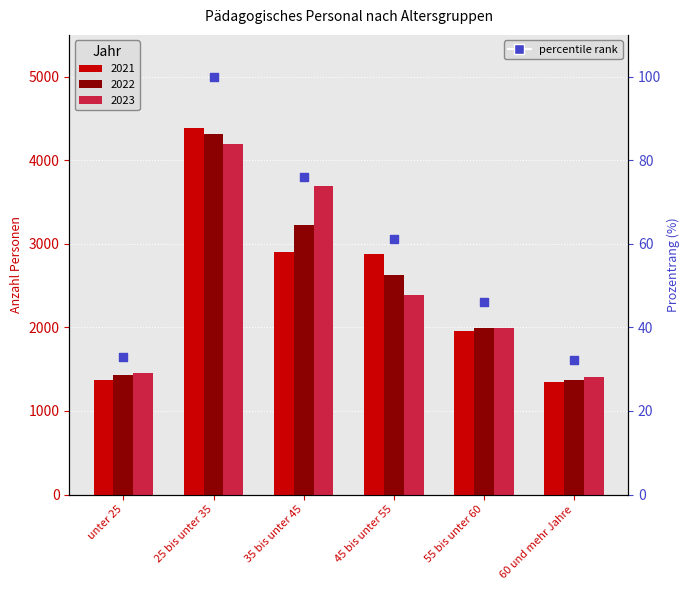

Which has a higher value, 35 bis unter 45 or 45 bis unter 55?

35 bis unter 45